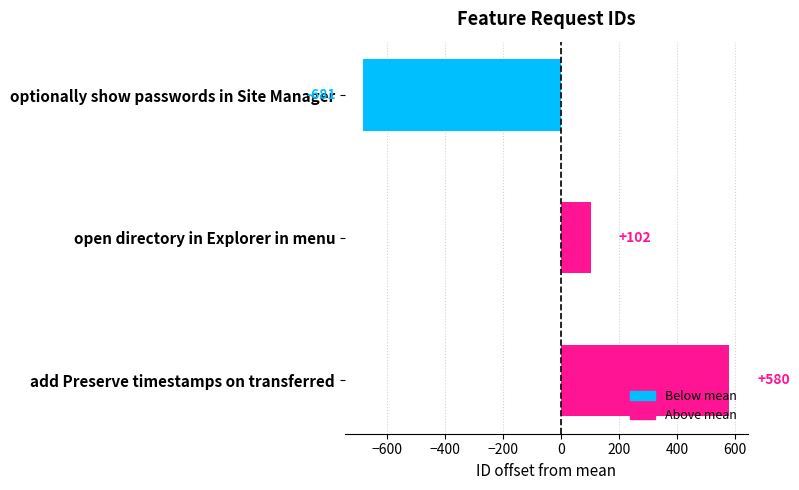

Does the chart contain stacked bars?

No